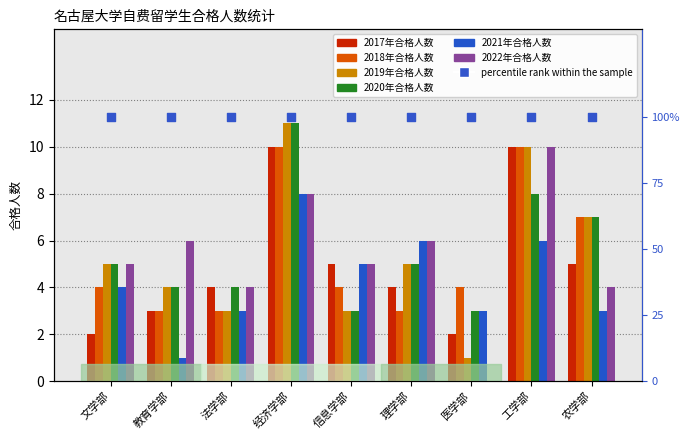

Which series contains the highest Y value?

2019年合格人数